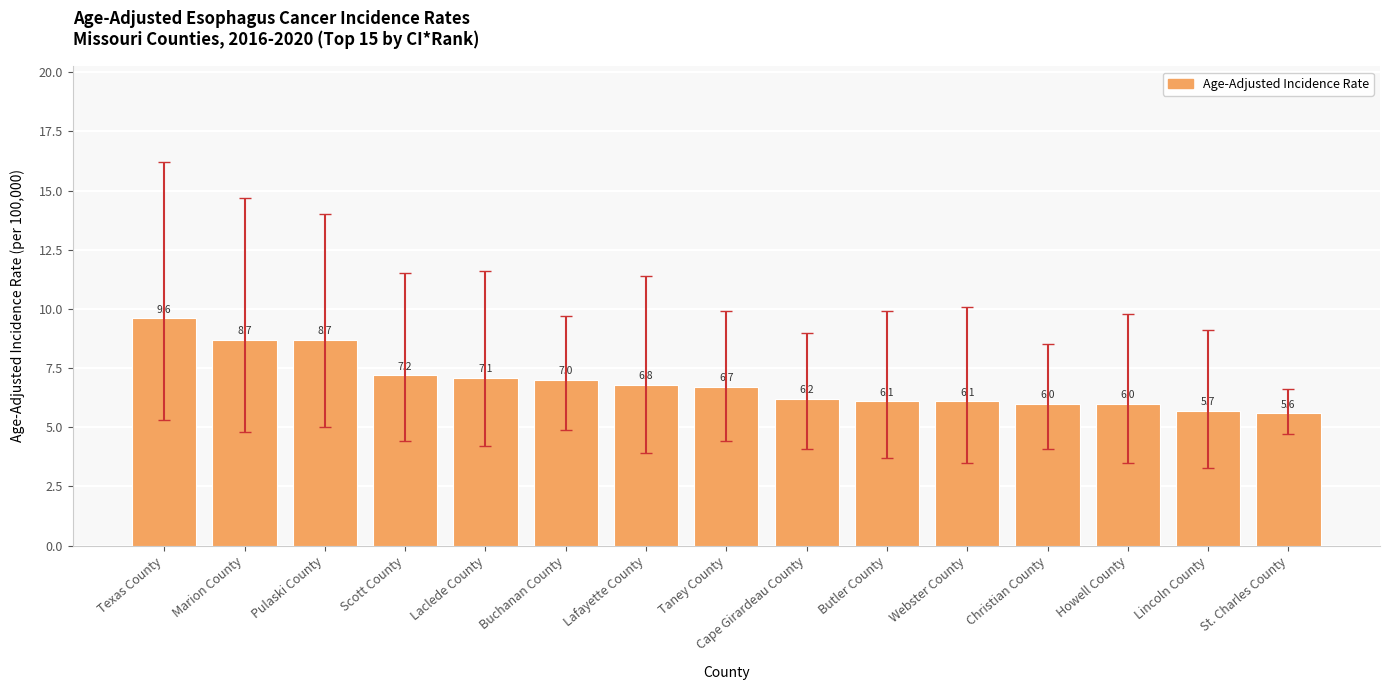

What position from the left is Scott County?

4